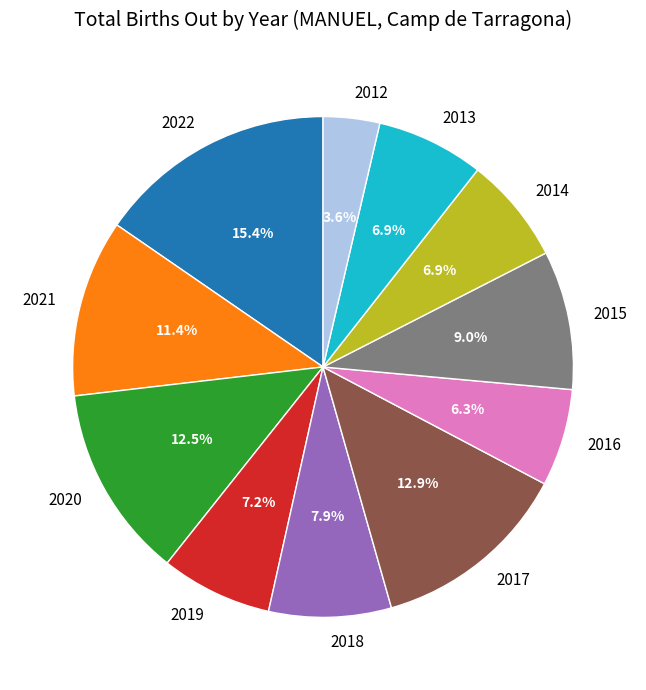

Does 2019 account for over 50% of the chart?

No